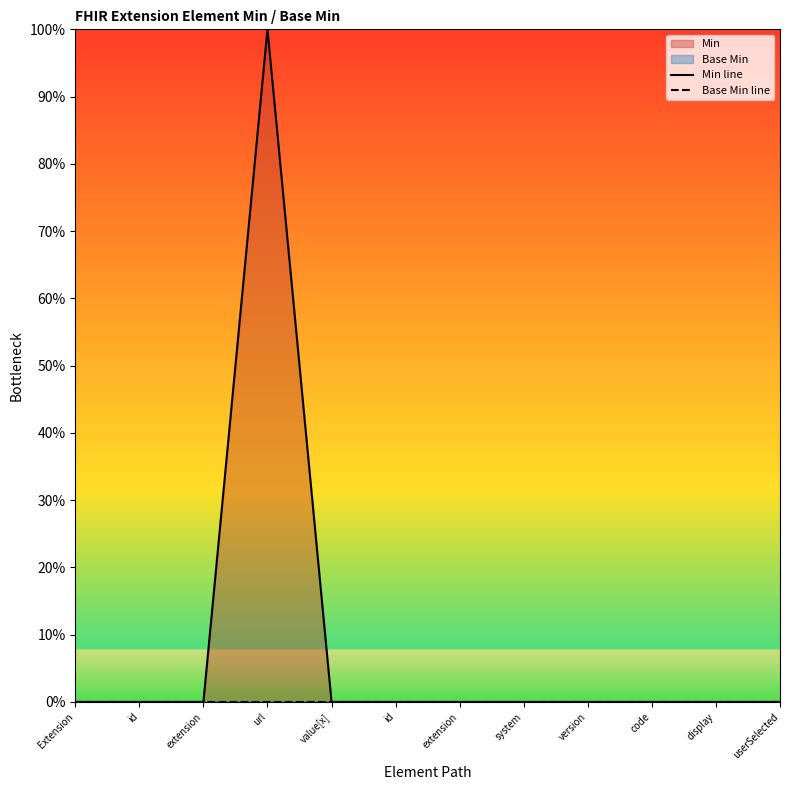

True or false: Min line has a value of 0 at id.

True